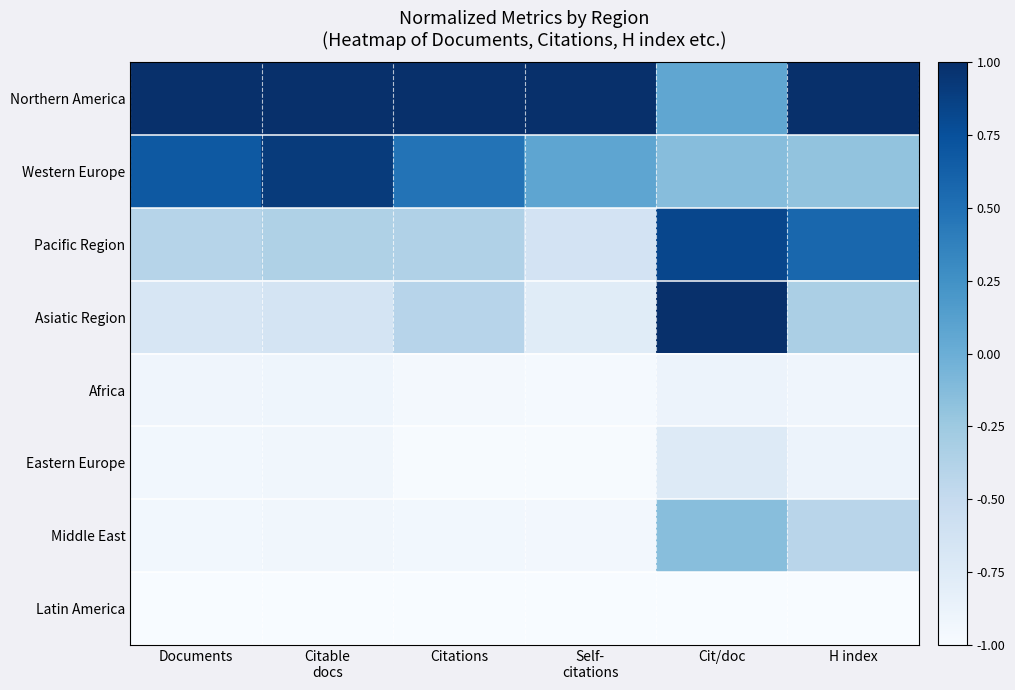

Reading right to left, extract all data points from this chart.

Northern America: H index=1.0	Cit/doc=0.1	Self-
citations=1.0	Citations=1.0	Citable
docs=1.0	Documents=1.0
Western Europe: H index=-0.2	Cit/doc=-0.1	Self-
citations=0.1	Citations=0.5	Citable
docs=0.9	Documents=0.7
Pacific Region: H index=0.6	Cit/doc=0.8	Self-
citations=-0.6	Citations=-0.4	Citable
docs=-0.4	Documents=-0.4
Asiatic Region: H index=-0.3	Cit/doc=1.0	Self-
citations=-0.8	Citations=-0.4	Citable
docs=-0.7	Documents=-0.7
Africa: H index=-0.9	Cit/doc=-0.9	Self-
citations=-1.0	Citations=-1.0	Citable
docs=-0.9	Documents=-0.9
Eastern Europe: H index=-0.9	Cit/doc=-0.7	Self-
citations=-1.0	Citations=-1.0	Citable
docs=-0.9	Documents=-0.9
Middle East: H index=-0.4	Cit/doc=-0.1	Self-
citations=-1.0	Citations=-0.9	Citable
docs=-0.9	Documents=-0.9
Latin America: H index=-1.0	Cit/doc=-1.0	Self-
citations=-1.0	Citations=-1.0	Citable
docs=-1.0	Documents=-1.0